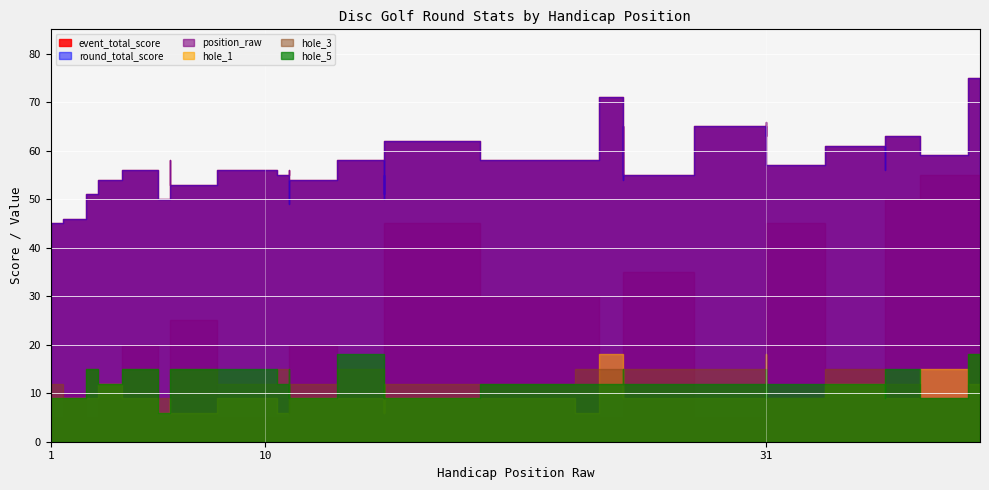

True or false: hole_5 and round_total_score cross at least once.

False